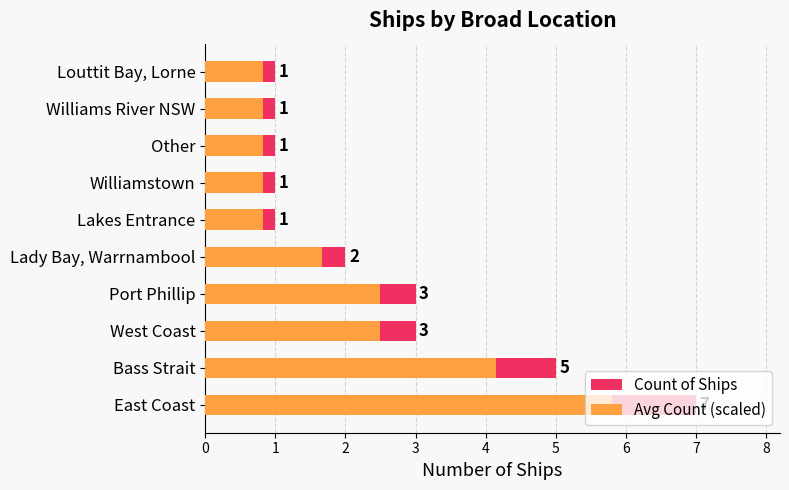

What is the sum of all Count of Ships values?

25.0